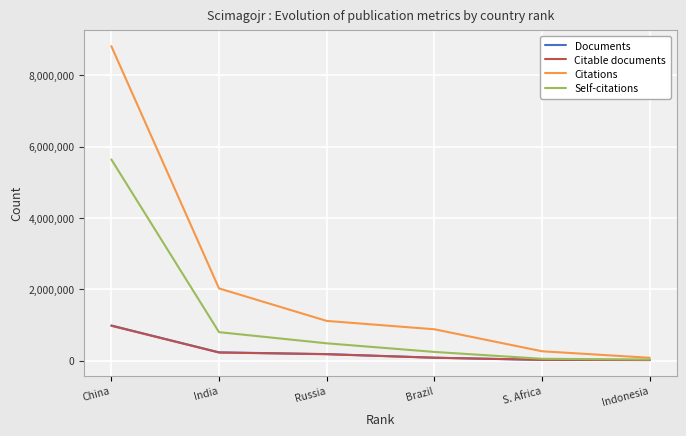

Is it true that Self-citations equals 3236007 at China?

False